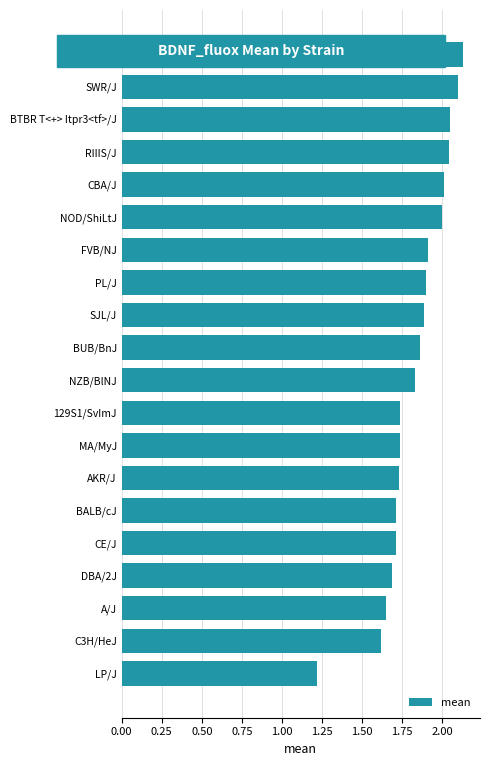

The value at BALB/cJ is 2.3. True or false?

False